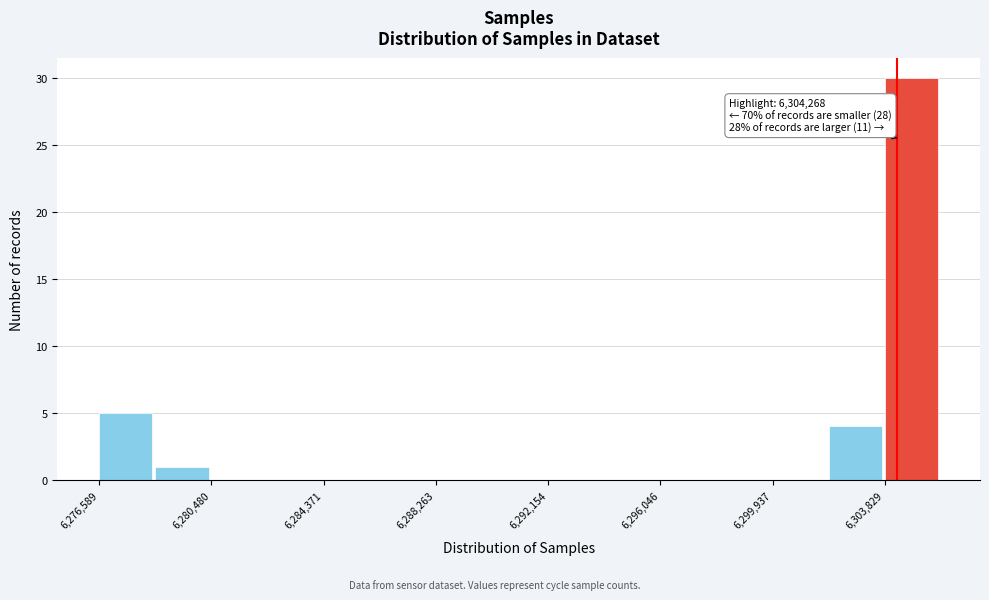

Around what value on the x-axis is the tallest bar? Give the approximate position of its centre, as read against the axis.

6305000